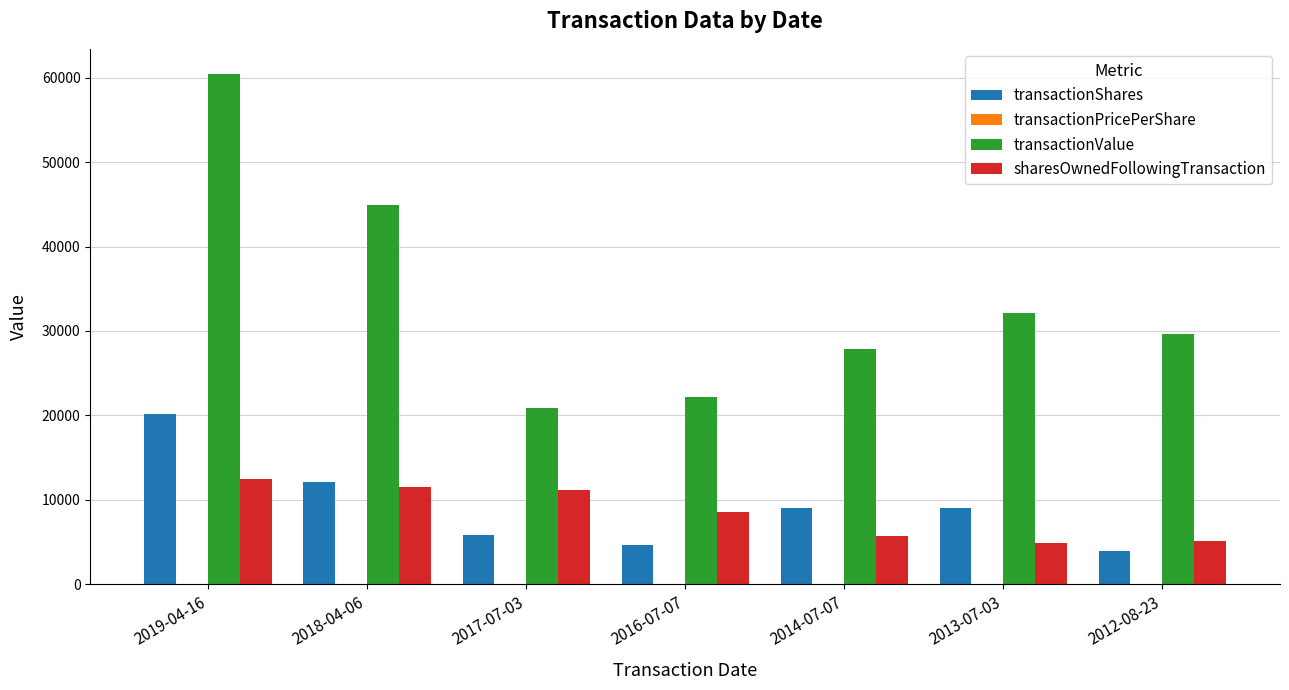

Which label corresponds to the largest value in the chart?

2019-04-16